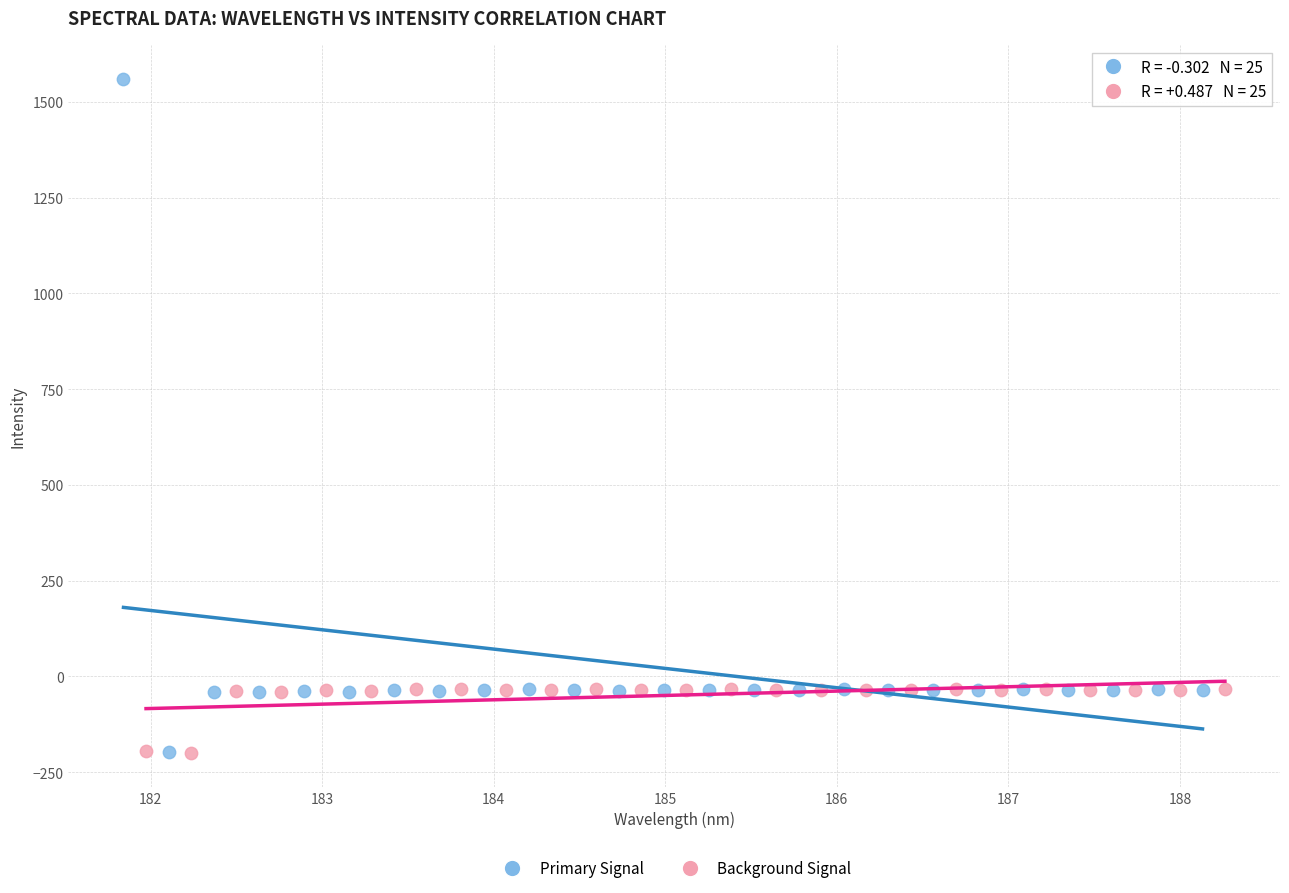

Which series contains the highest Y value?

Primary Signal